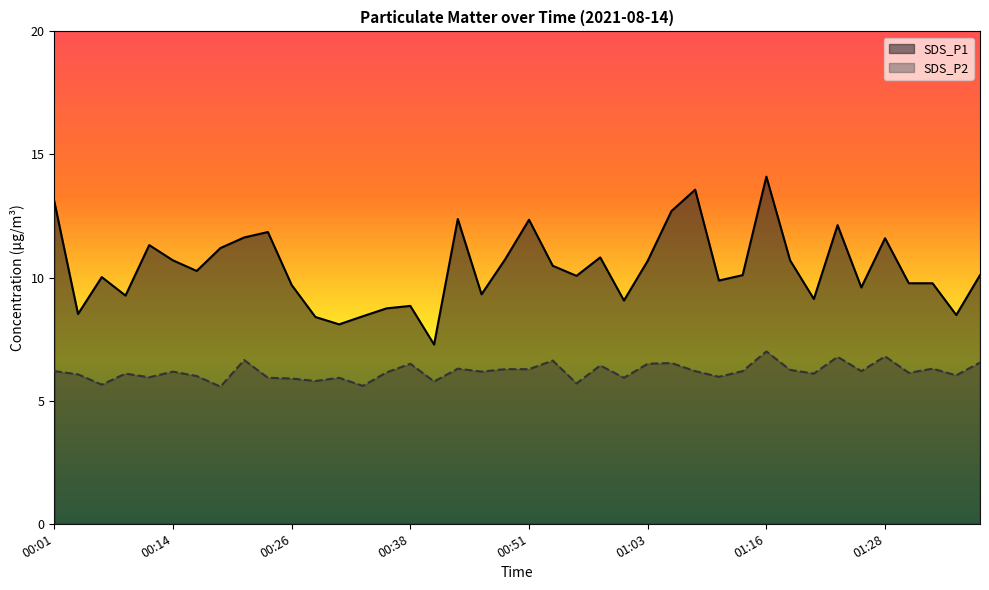

Reading left to right, extract all data points from this chart.

SDS_P1: 13.1	8.5	10.0	9.3	11.3	10.7	10.3	11.2	11.6	11.8	9.7	8.4	8.1	8.4	8.8	8.8	7.3	12.4	9.3	10.8	12.3	10.5	10.1	10.8	9.1	10.7	12.7	13.6	9.9	10.1	14.1	10.7	9.1	12.1	9.6	11.6	9.8	9.8	8.5	10.1
SDS_P2: 6.2	6.1	5.7	6.1	6.0	6.2	6.0	5.6	6.7	5.9	5.9	5.8	5.9	5.6	6.2	6.5	5.8	6.3	6.2	6.3	6.3	6.6	5.7	6.4	5.9	6.5	6.5	6.2	6.0	6.2	7.0	6.2	6.1	6.8	6.2	6.8	6.1	6.3	6.0	6.5